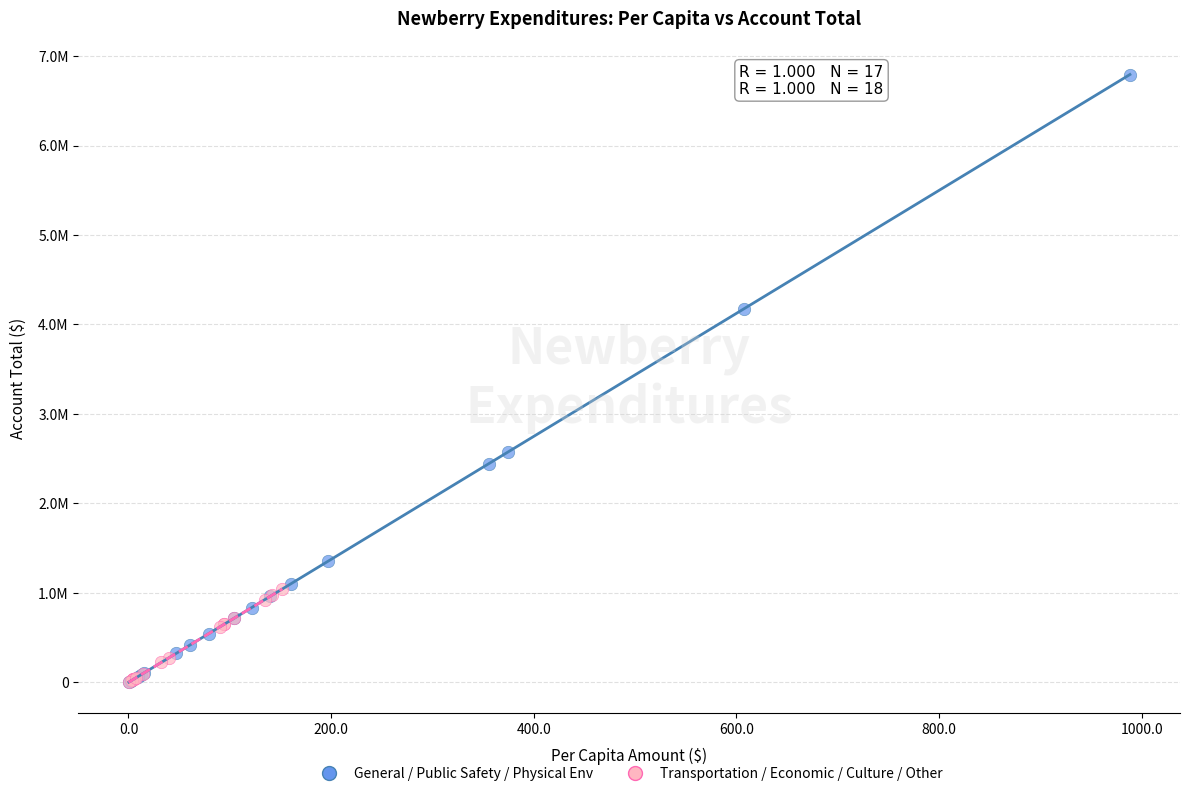

What are all the series names shown in the legend?

General / Public Safety / Physical Env, Transportation / Economic / Culture / Other